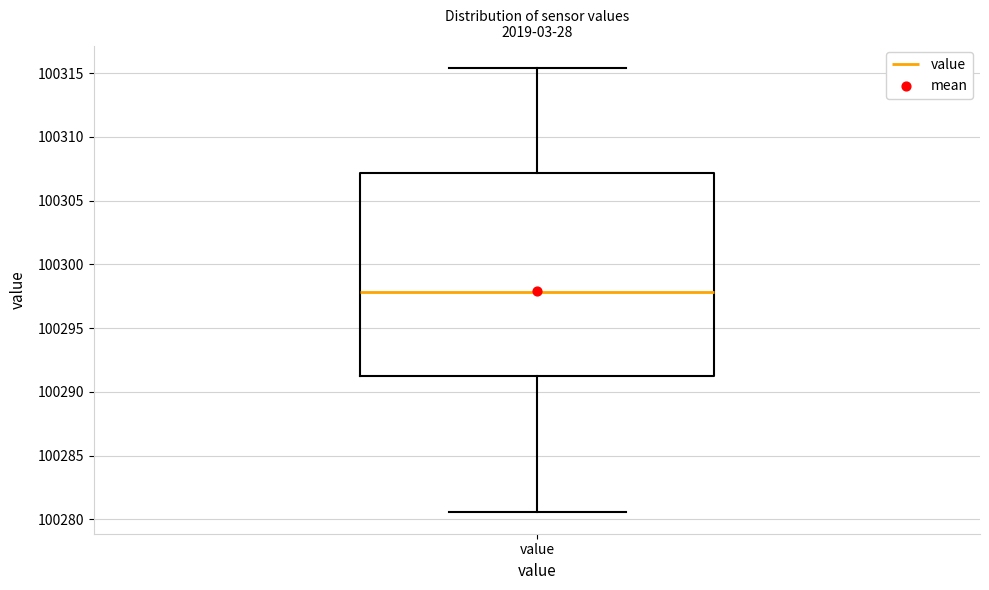

Read this box plot against the y-axis: the position of the median line, the range covered by the box, and the ends of both whiskers. The values are not printed on the chart, so give them approximately, as read against the axis.

median 100298.0, box 100291.5 to 100307.0, whiskers 100280.5 to 100315.5